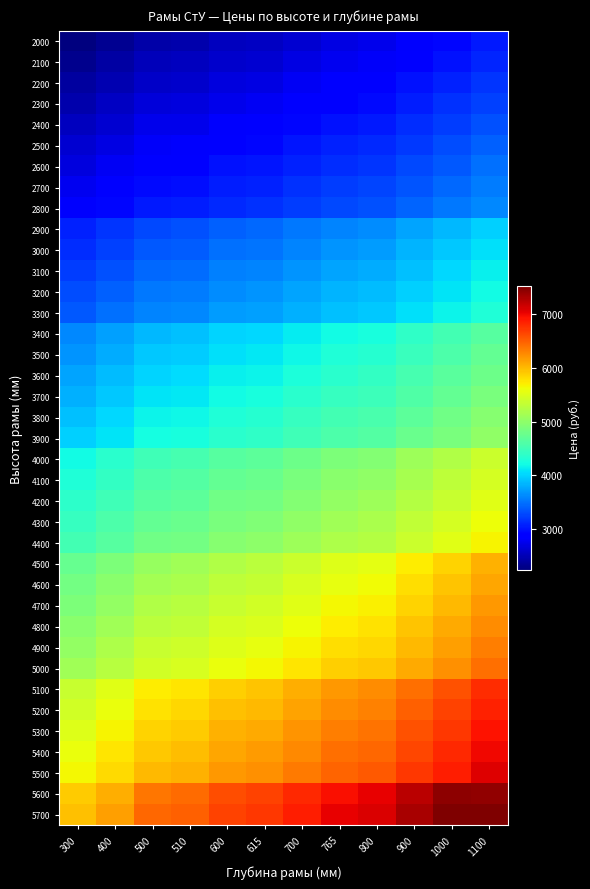

Reading left to right, extract all data points from this chart.

2000: 300=2236	400=2326	500=2431	510=2450	600=2530	615=2555	700=2627	765=2692	800=2732	900=2828	1000=2922	1100=3023
2100: 300=2312	400=2404	500=2507	510=2528	600=2607	615=2628	700=2704	765=2767	800=2806	900=2905	1000=2997	1100=3099
2200: 300=2386	400=2480	500=2583	510=2602	600=2680	615=2705	700=2779	765=2843	800=2884	900=2980	1000=3071	1100=3176
2300: 300=2459	400=2552	500=2655	510=2673	600=2752	615=2777	700=2848	765=2916	800=2952	900=3049	1000=3146	1100=3245
2400: 300=2531	400=2627	500=2732	510=2749	600=2828	615=2854	700=2925	765=2991	800=3029	900=3127	1000=3222	1100=3324
2500: 300=2608	400=2704	500=2806	510=2824	600=2905	615=2926	700=3002	765=3067	800=3105	900=3203	1000=3298	1100=3399
2600: 300=2684	400=2779	500=2884	510=2899	600=2980	615=3002	700=3078	765=3144	800=3181	900=3279	1000=3371	1100=3475
2700: 300=2758	400=2848	500=2952	510=2972	600=3049	615=3076	700=3149	765=3217	800=3253	900=3350	1000=3442	1100=3544
2800: 300=2828	400=2922	500=3025	510=3043	600=3122	615=3148	700=3222	765=3286	800=3325	900=3423	1000=3517	1100=3619
2900: 300=3064	400=3171	500=3288	510=3314	600=3404	615=3435	700=3518	765=3598	800=3638	900=3749	1000=3858	1100=3979
3000: 300=3140	400=3245	500=3365	510=3388	600=3481	615=3509	700=3593	765=3669	800=3715	900=3827	1000=3933	1100=4055
3100: 300=3218	400=3327	500=3446	510=3468	600=3561	615=3589	700=3674	765=3749	800=3794	900=3906	1000=4014	1100=4136
3200: 300=3297	400=3403	500=3520	510=3544	600=3635	615=3667	700=3748	765=3827	800=3868	900=3982	1000=4087	1100=4209
3300: 300=3365	400=3475	500=3593	510=3619	600=3709	615=3738	700=3821	765=3899	800=3941	900=4055	1000=4162	1100=4281
3400: 300=3606	400=3726	500=3864	510=3893	600=3993	615=4028	700=4122	765=4210	800=4257	900=4385	1000=4509	1100=4644
3500: 300=3677	400=3799	500=3933	510=3965	600=4062	615=4100	700=4193	765=4283	800=4329	900=4460	1000=4579	1100=4718
3600: 300=3753	400=3876	500=4010	510=4039	600=4139	615=4176	700=4267	765=4358	800=4404	900=4535	1000=4657	1100=4794
3700: 300=3824	400=3945	500=4082	510=4112	600=4210	615=4246	700=4342	765=4432	800=4474	900=4605	1000=4727	1100=4865
3800: 300=3906	400=4029	500=4165	510=4195	600=4295	615=4332	700=4425	765=4515	800=4560	900=4691	1000=4811	1100=4950
3900: 300=3974	400=4094	500=4230	510=4259	600=4358	615=4394	700=4489	765=4578	800=4622	900=4755	1000=4874	1100=5011
4000: 300=4210	400=4345	500=4497	510=4535	600=4643	615=4683	700=4789	765=4892	800=4940	900=5085	1000=5221	1100=5377
4100: 300=4286	400=4422	500=4574	510=4612	600=4719	615=4761	700=4865	765=4967	800=5016	900=5161	1000=5296	1100=5452
4200: 300=4363	400=4497	500=4649	510=4683	600=4796	615=4836	700=4940	765=5042	800=5092	900=5238	1000=5373	1100=5530
4300: 300=4438	400=4574	500=4726	510=4761	600=4872	615=4912	700=5016	765=5118	800=5169	900=5313	1000=5448	1100=5602
4400: 300=4515	400=4649	500=4800	510=4836	600=4945	615=4990	700=5092	765=5194	800=5241	900=5390	1000=5524	1100=5680
4500: 300=4749	400=4899	500=5063	510=5108	600=5227	615=5276	700=5390	765=5503	800=5556	900=5717	1000=5867	1100=6039
4600: 300=4822	400=4968	500=5138	510=5178	600=5297	615=5348	700=5461	765=5573	800=5629	900=5789	1000=5938	1100=6113
4700: 300=4893	400=5042	500=5210	510=5251	600=5372	615=5417	700=5532	765=5647	800=5699	900=5859	1000=6011	1100=6185
4800: 300=4968	400=5118	500=5285	510=5327	600=5447	615=5497	700=5609	765=5719	800=5776	900=5937	1000=6087	1100=6256
4900: 300=5039	400=5189	500=5355	510=5399	600=5518	615=5566	700=5680	765=5793	800=5846	900=6010	1000=6158	1100=6330
5000: 300=5119	400=5268	500=5435	510=5476	600=5599	615=5647	700=5759	765=5873	800=5926	900=6089	1000=6234	1100=6409
5100: 300=5364	400=5527	500=5710	510=5757	600=5888	615=5940	700=6065	765=6190	800=6247	900=6426	1000=6588	1100=6778
5200: 300=5434	400=5599	500=5779	510=5831	600=5957	615=6012	700=6134	765=6260	800=6318	900=6495	1000=6659	1100=6850
5300: 300=5511	400=5675	500=5858	510=5906	600=6035	615=6089	700=6212	765=6337	800=6394	900=6573	1000=6735	1100=6928
5400: 300=5581	400=5746	500=5927	510=5975	600=6106	615=6159	700=6282	765=6408	800=6467	900=6644	1000=6808	1100=6998
5500: 300=5657	400=5819	500=6005	510=6052	600=6180	615=6233	700=6358	765=6485	800=6544	900=6718	1000=6881	1100=7073
5600: 300=5893	400=6070	500=6377	510=6433	600=6592	615=6656	700=6808	765=6957	800=7029	900=7245	1000=7444	1100=7434
5700: 300=5969	400=6145	500=6453	510=6508	600=6669	615=6731	700=6881	765=7034	800=7107	900=7320	1000=7521	1100=7510